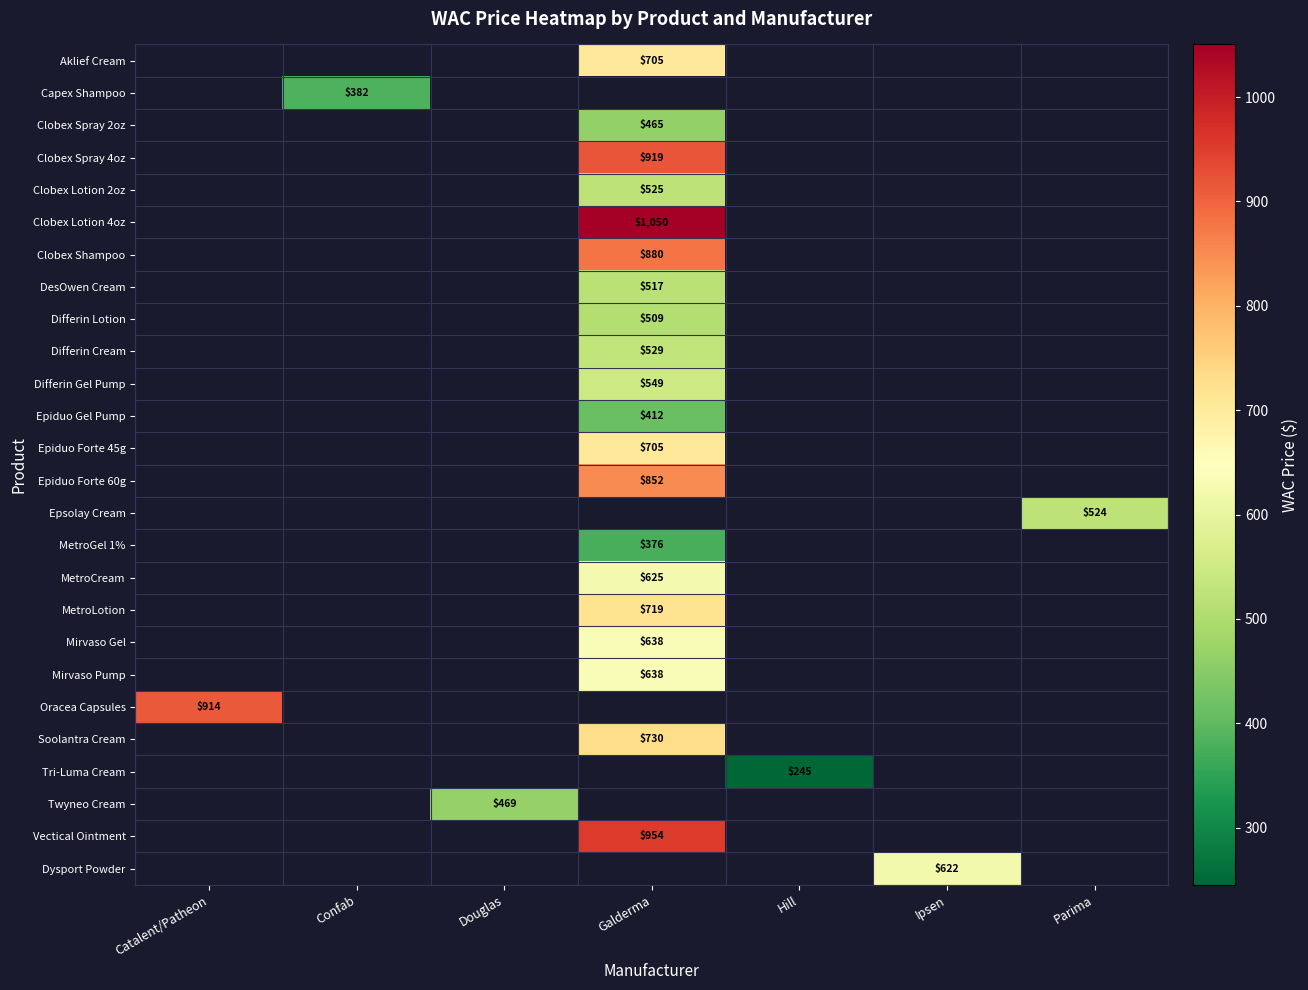

True or false: Clobex Spray 2oz has a value of 787.0 at Galderma.

False